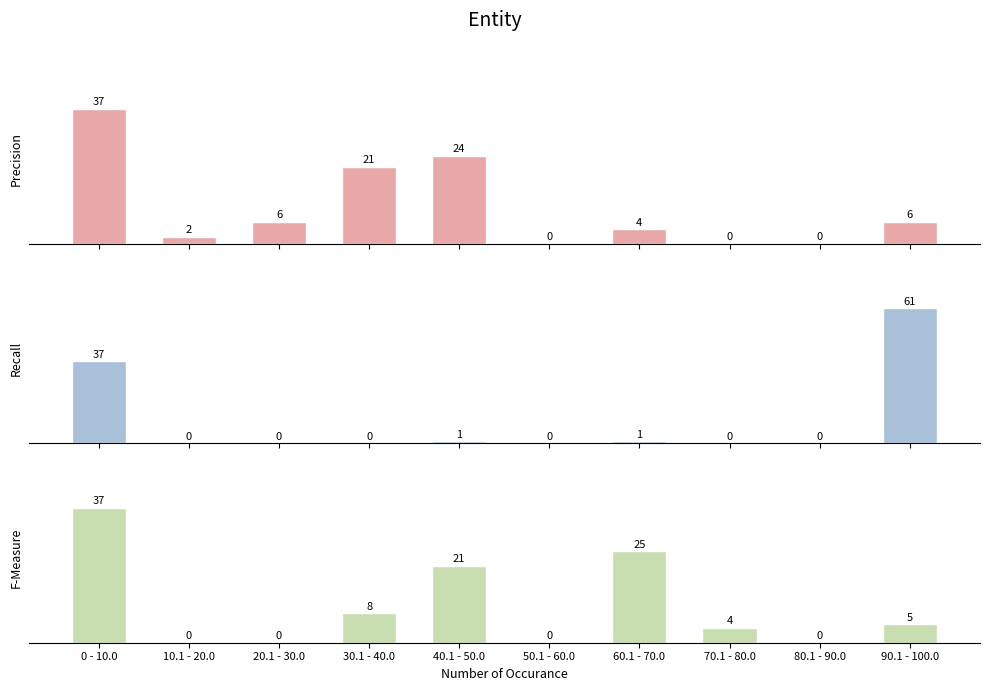

What is the difference between the second highest and second lowest values in the Recall series?

37